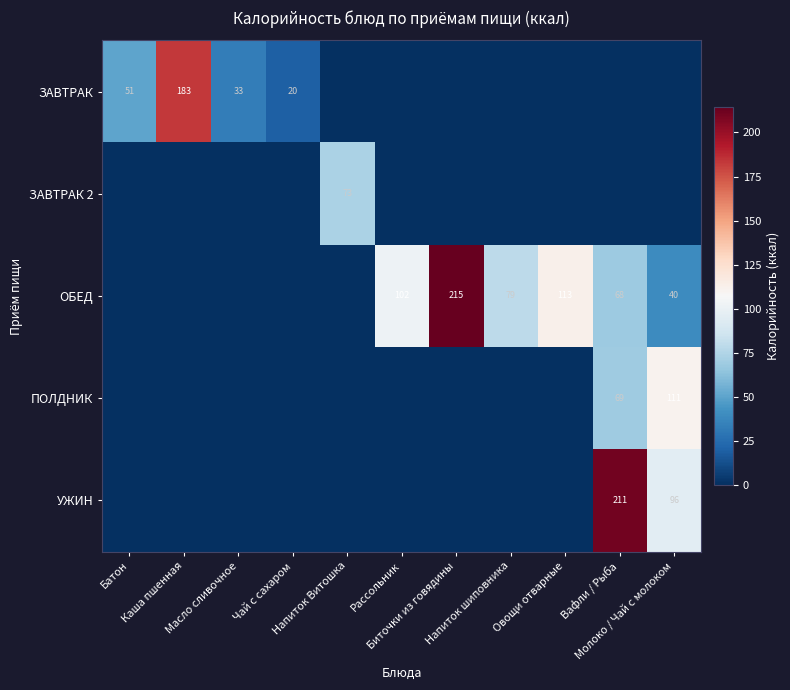

Rank the series by their maximum value, from highest to lowest.

ОБЕД, УЖИН, ЗАВТРАК, ПОЛДНИК, ЗАВТРАК 2